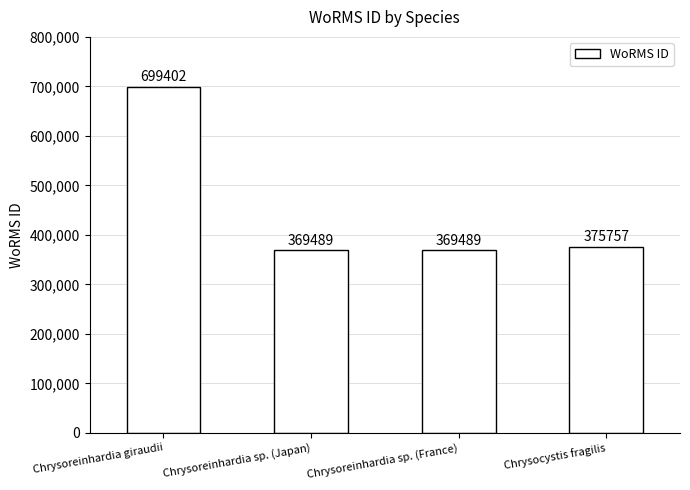

What is the smallest value displayed?

369489